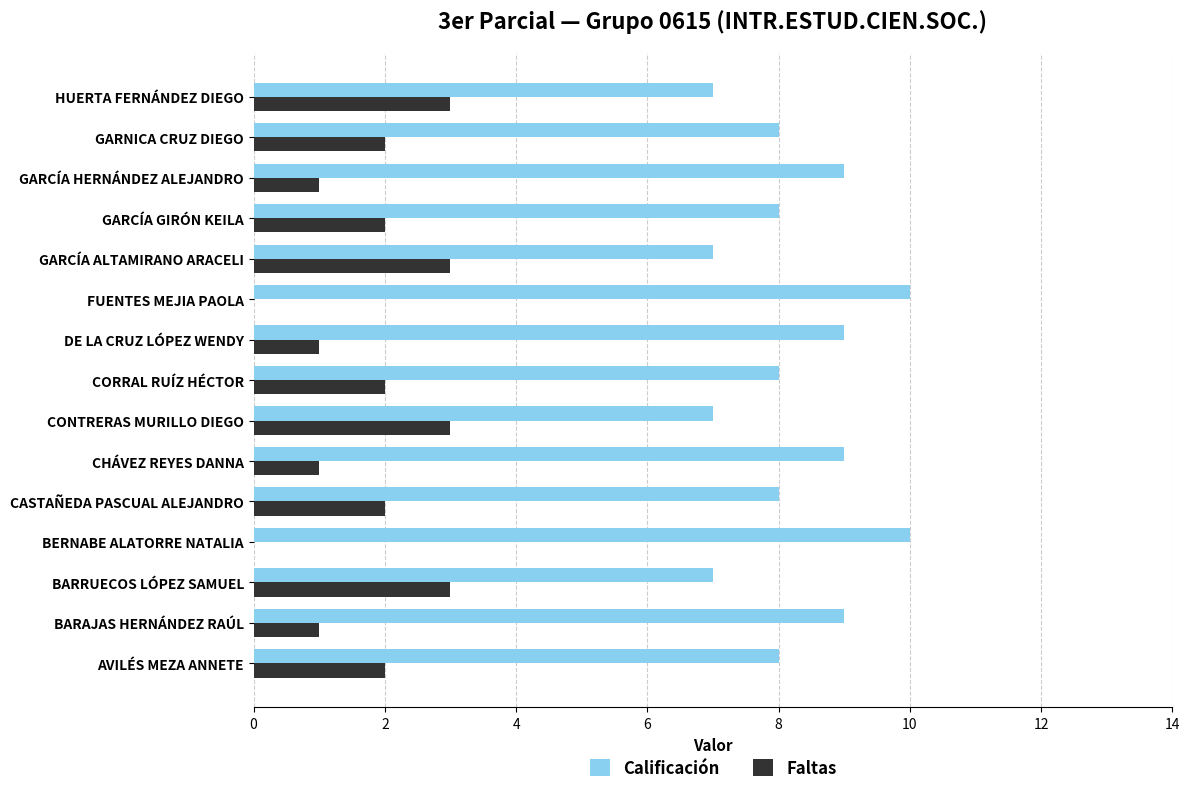

What is the greatest value displayed?

10